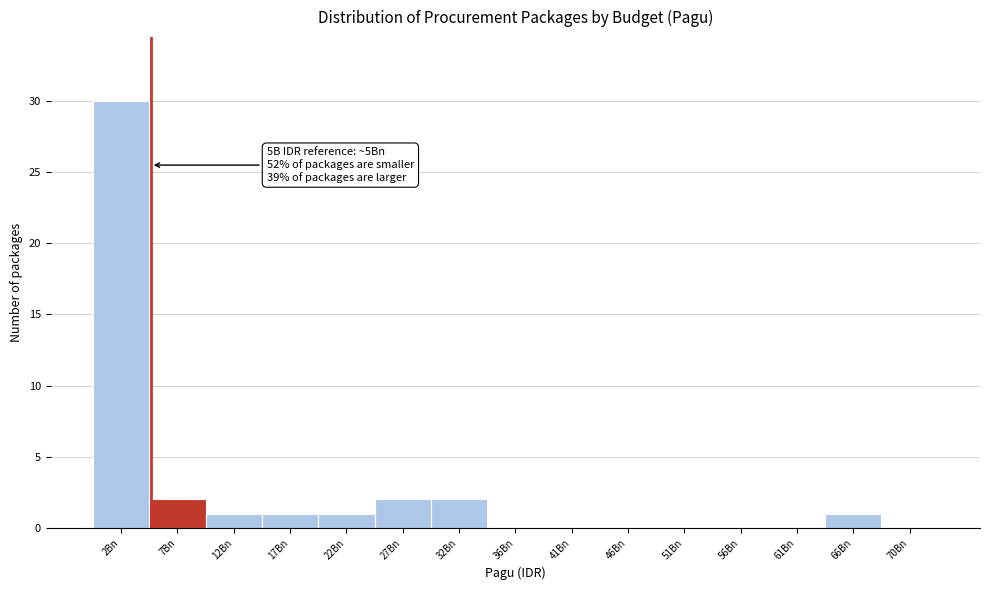

Over which range of the x-axis is the bar tallest?

0.0 to 5.0